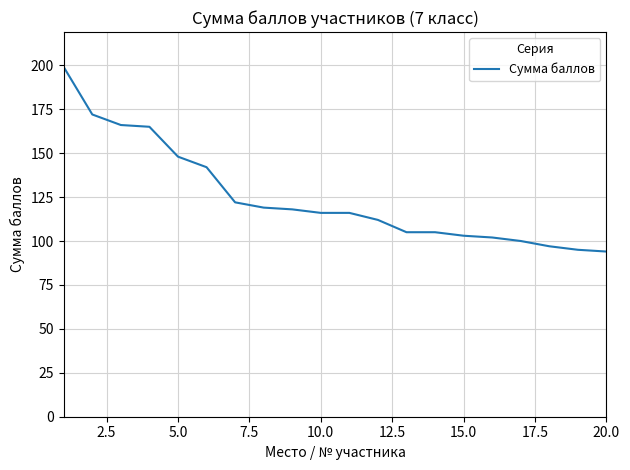

What is the smallest value displayed?

94